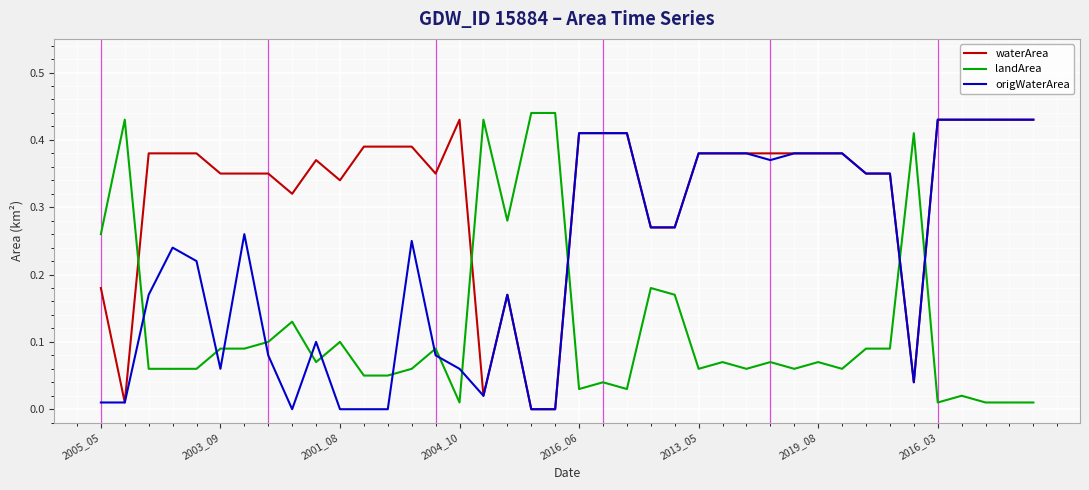

Rank the series by their average value, from highest to lowest.

waterArea, origWaterArea, landArea